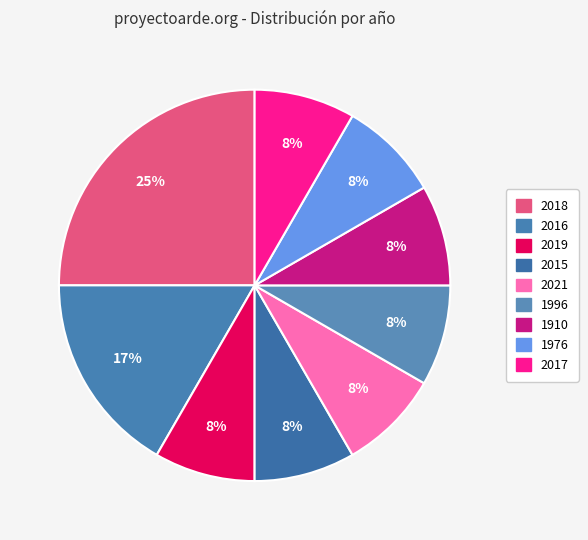

How many slices are in this pie chart?

9